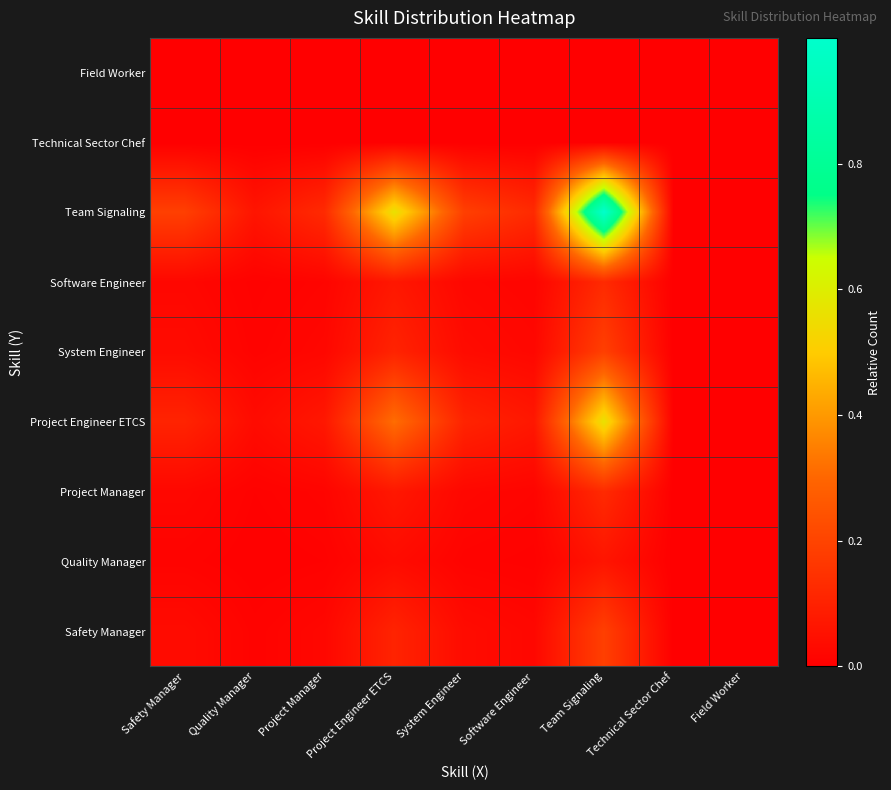

Reading right to left, transcribe all the data shown in this chart.

Safety Manager: Field Worker=0.0	Technical Sector Chef=0.0	Team Signaling=0.2	Software Engineer=0.0	System Engineer=0.0	Project Engineer ETCS=0.1	Project Manager=0.0	Quality Manager=0.0	Safety Manager=0.0
Quality Manager: Field Worker=0.0	Technical Sector Chef=0.0	Team Signaling=0.1	Software Engineer=0.0	System Engineer=0.0	Project Engineer ETCS=0.0	Project Manager=0.0	Quality Manager=0.0	Safety Manager=0.0
Project Manager: Field Worker=0.0	Technical Sector Chef=0.0	Team Signaling=0.1	Software Engineer=0.0	System Engineer=0.0	Project Engineer ETCS=0.1	Project Manager=0.0	Quality Manager=0.0	Safety Manager=0.0
Project Engineer ETCS: Field Worker=0.0	Technical Sector Chef=0.0	Team Signaling=0.6	Software Engineer=0.1	System Engineer=0.1	Project Engineer ETCS=0.3	Project Manager=0.1	Quality Manager=0.0	Safety Manager=0.1
System Engineer: Field Worker=0.0	Technical Sector Chef=0.0	Team Signaling=0.2	Software Engineer=0.0	System Engineer=0.0	Project Engineer ETCS=0.1	Project Manager=0.0	Quality Manager=0.0	Safety Manager=0.0
Software Engineer: Field Worker=0.0	Technical Sector Chef=0.0	Team Signaling=0.1	Software Engineer=0.0	System Engineer=0.0	Project Engineer ETCS=0.1	Project Manager=0.0	Quality Manager=0.0	Safety Manager=0.0
Team Signaling: Field Worker=0.0	Technical Sector Chef=0.0	Team Signaling=1.0	Software Engineer=0.1	System Engineer=0.2	Project Engineer ETCS=0.6	Project Manager=0.1	Quality Manager=0.1	Safety Manager=0.2
Technical Sector Chef: Field Worker=0.0	Technical Sector Chef=0.0	Team Signaling=0.0	Software Engineer=0.0	System Engineer=0.0	Project Engineer ETCS=0.0	Project Manager=0.0	Quality Manager=0.0	Safety Manager=0.0
Field Worker: Field Worker=0.0	Technical Sector Chef=0.0	Team Signaling=0.0	Software Engineer=0.0	System Engineer=0.0	Project Engineer ETCS=0.0	Project Manager=0.0	Quality Manager=0.0	Safety Manager=0.0